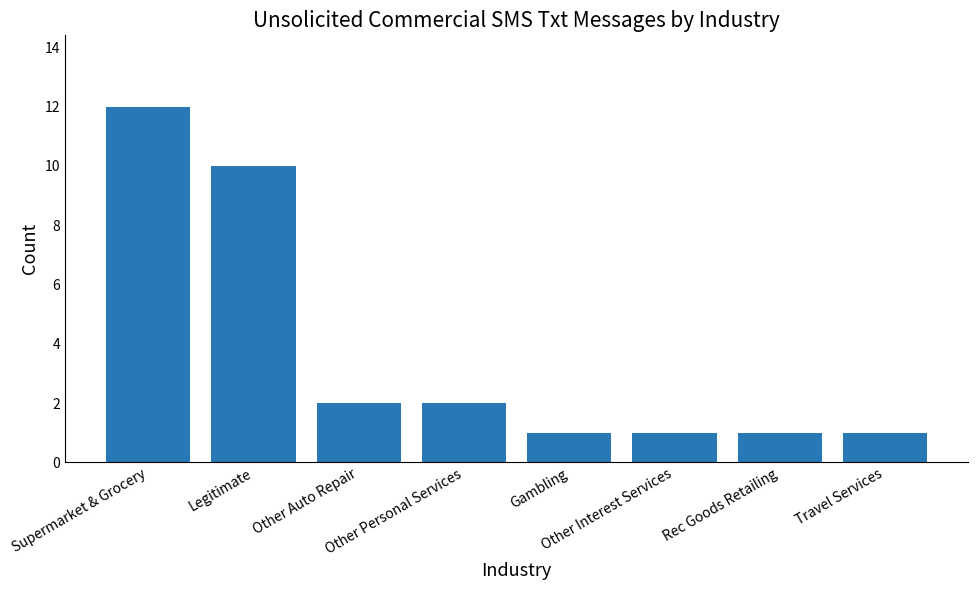

The value at Gambling is 1. True or false?

True